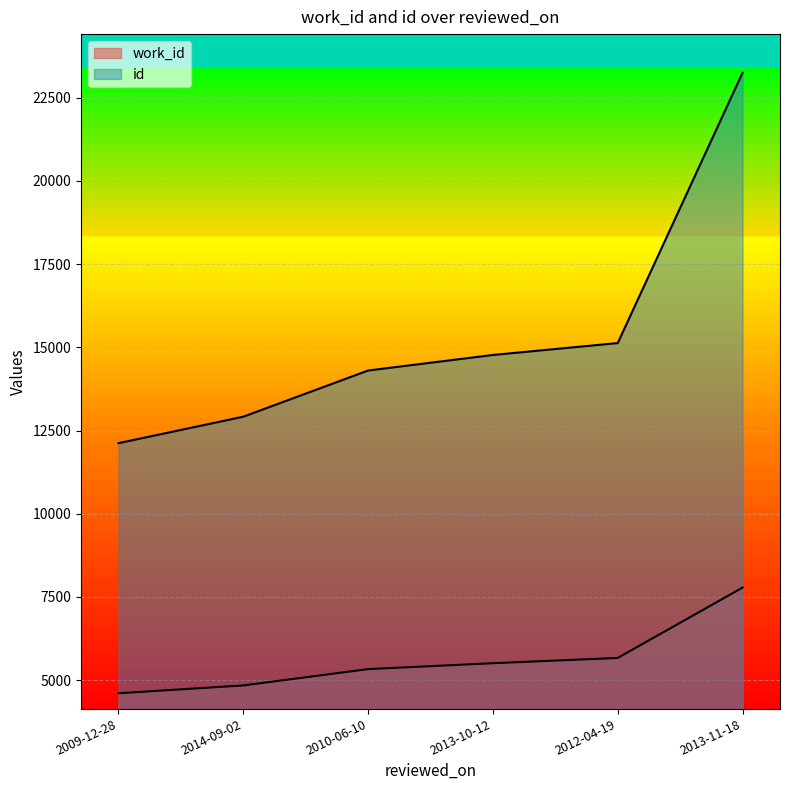

What is the difference between the highest and lowest values at 2009-12-28?

7517